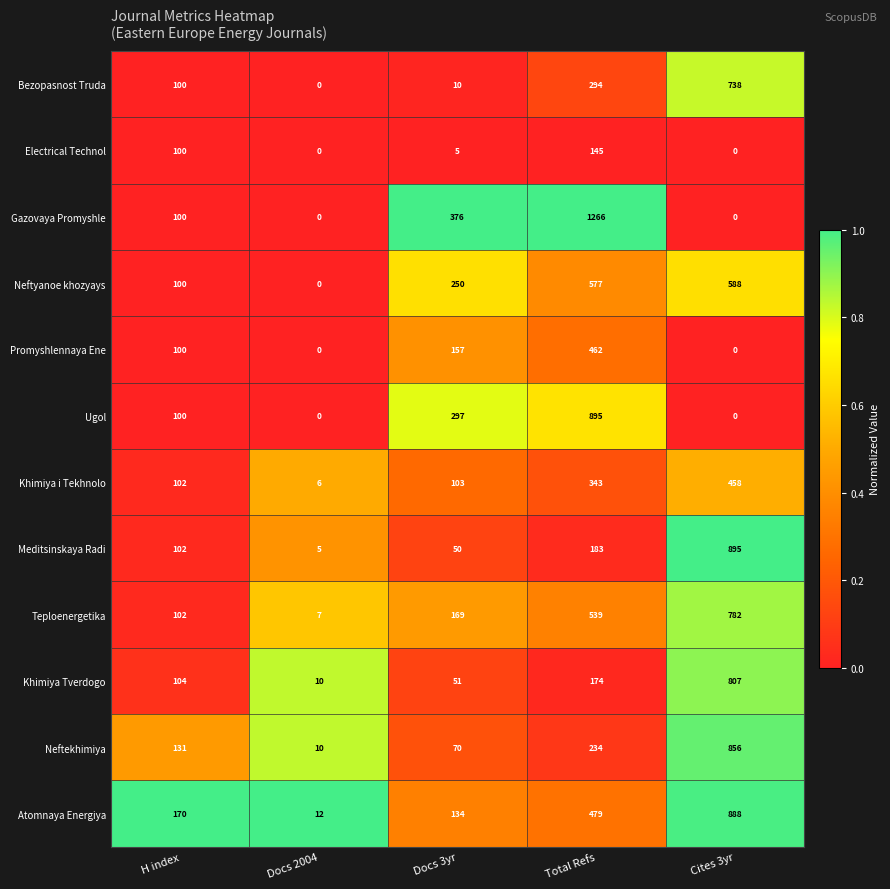

At which category is the sum across all series the highest?

Cites 3yr